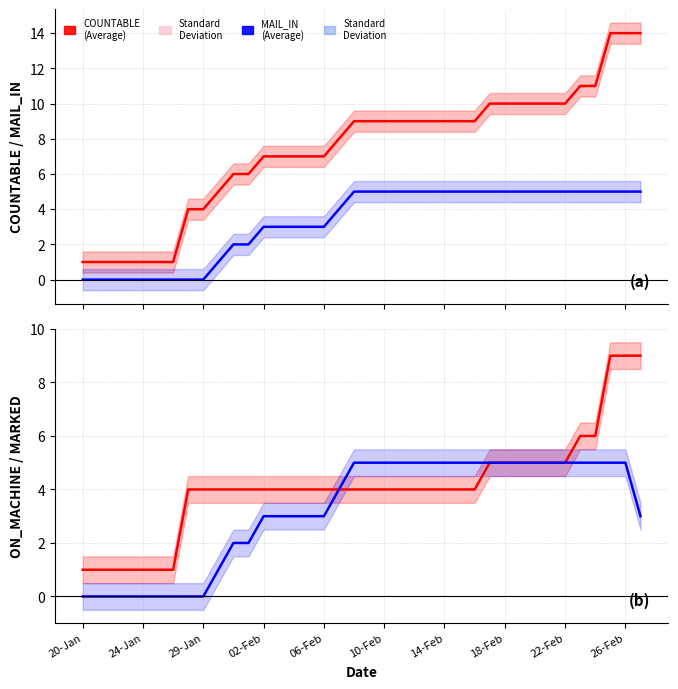

True or false: MARKED (avg) and MAIL_IN (avg) cross at least once.

False